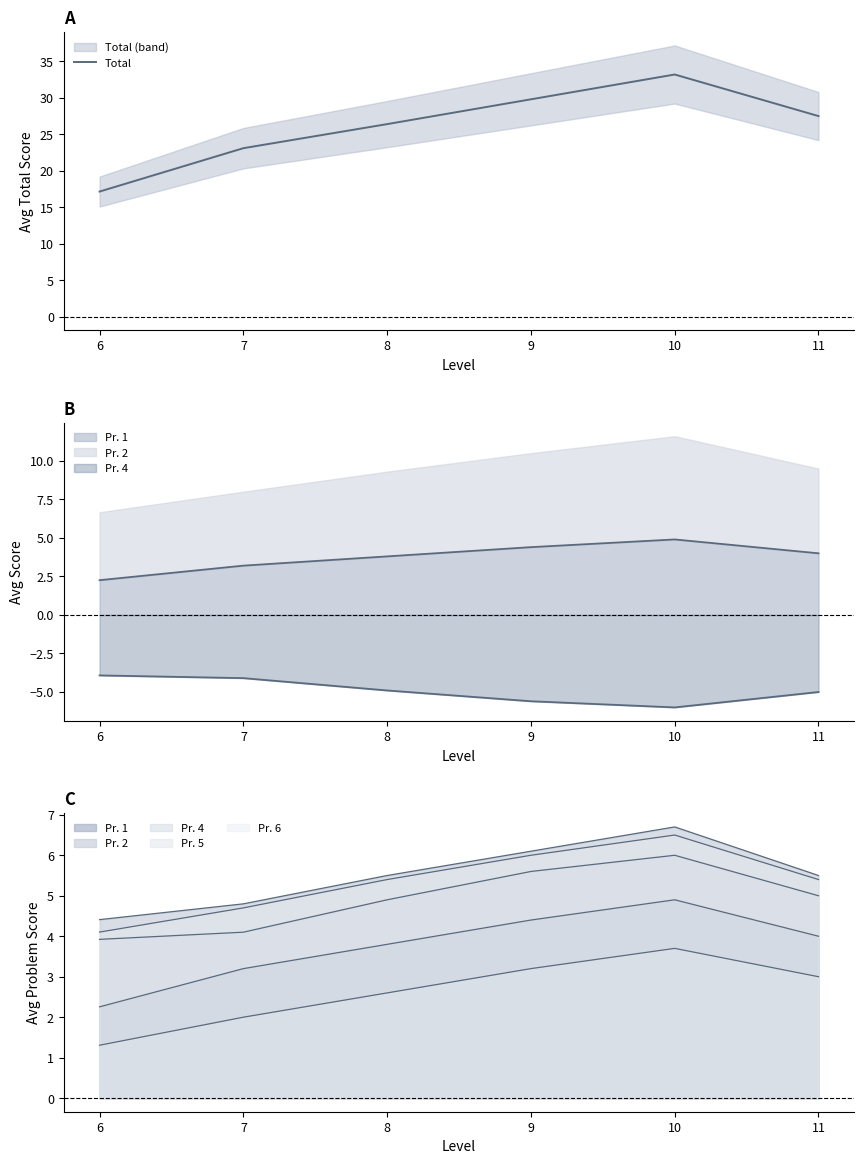

What is the greatest value displayed?

33.2